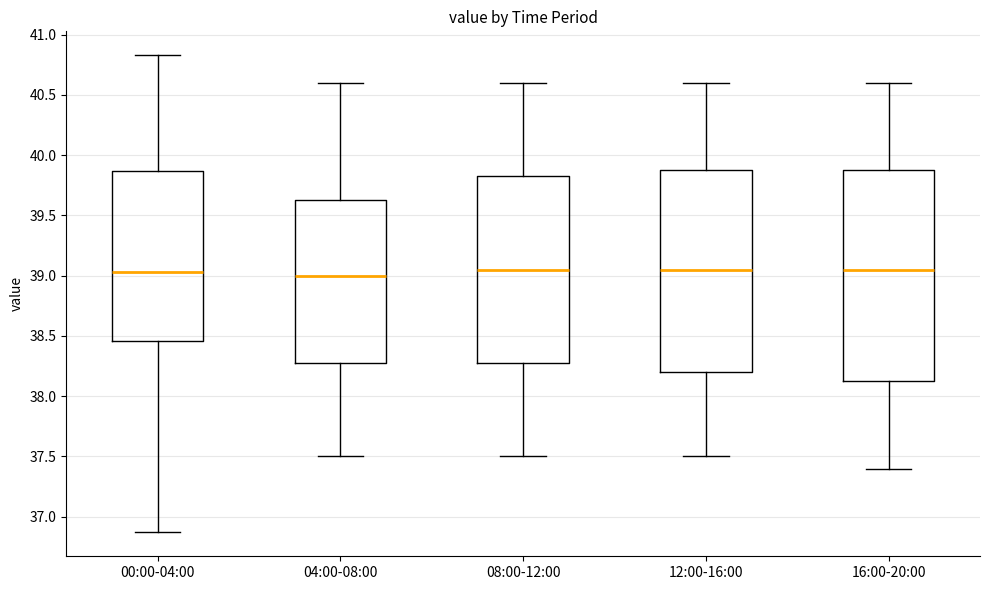

Reading left to right, transcribe this box plot: for each box, give where its median line is, the range the box spans, and where its two whiskers end, as read against the y-axis. The values are not printed on the chart, so give them approximately, as read against the axis.

00:00-04:00: median 39.05, box 38.45 to 39.85, whiskers 36.85 to 40.85
04:00-08:00: median 39.00, box 38.30 to 39.65, whiskers 37.50 to 40.60
08:00-12:00: median 39.05, box 38.30 to 39.85, whiskers 37.50 to 40.60
12:00-16:00: median 39.05, box 38.20 to 39.90, whiskers 37.50 to 40.60
16:00-20:00: median 39.05, box 38.15 to 39.90, whiskers 37.40 to 40.60